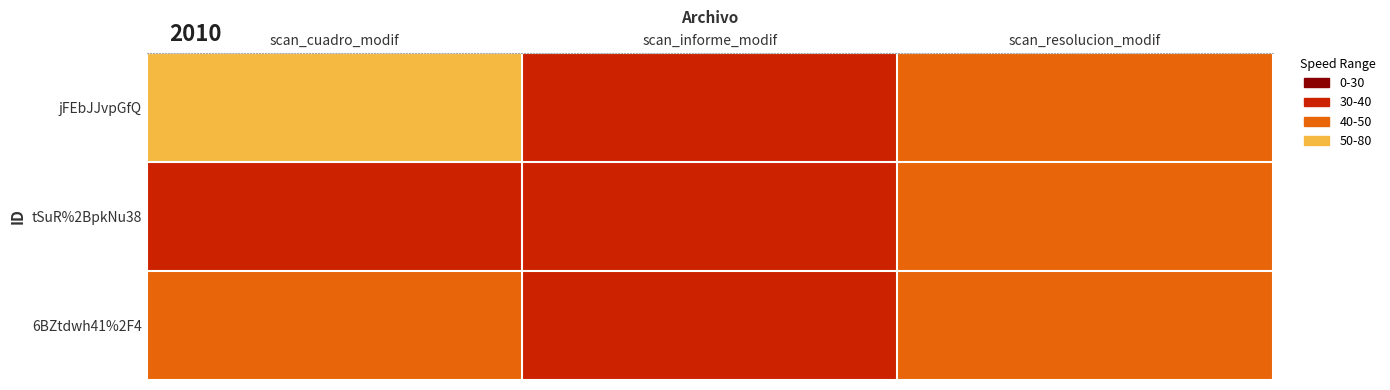

Reading left to right, extract all data points from this chart.

jFEbJJvpGfQ: scan_cuadro_modif=38	scan_informe_modif=36	scan_resolucion_modif=37
tSuR%2BpkNu38: scan_cuadro_modif=36	scan_informe_modif=36	scan_resolucion_modif=37
6BZtdwh41%2F4: scan_cuadro_modif=37	scan_informe_modif=36	scan_resolucion_modif=37